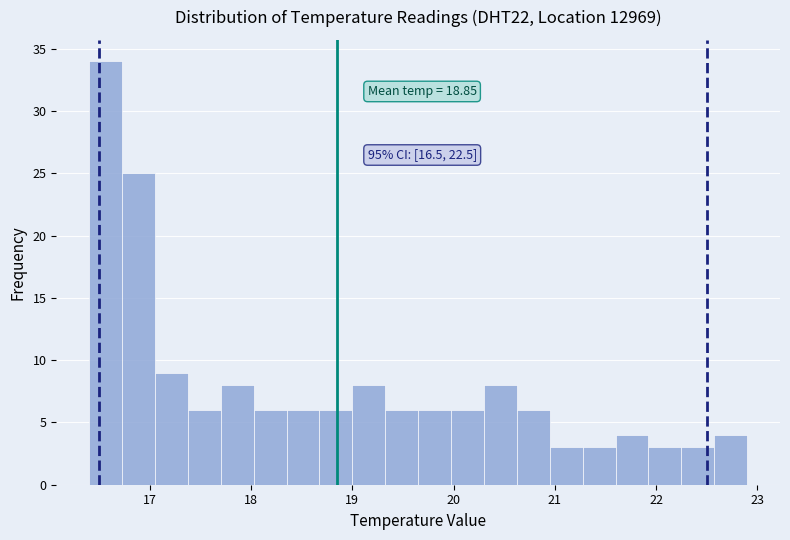

Read against the x-axis, roughly where is the centre of the tallest bar?

16.6